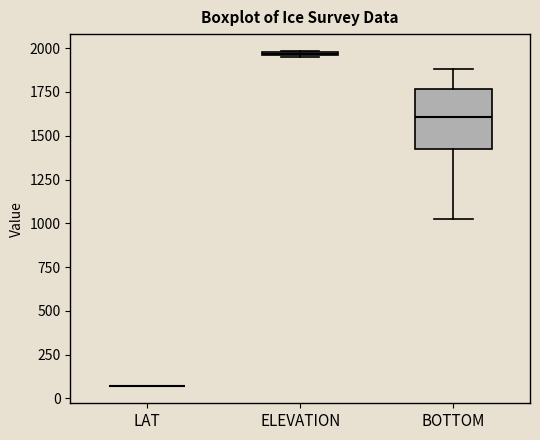

Where is the lower edge of the box for ELEVATION on the y-axis? The values are not printed on the chart, so give them approximately, as read against the axis.

1950